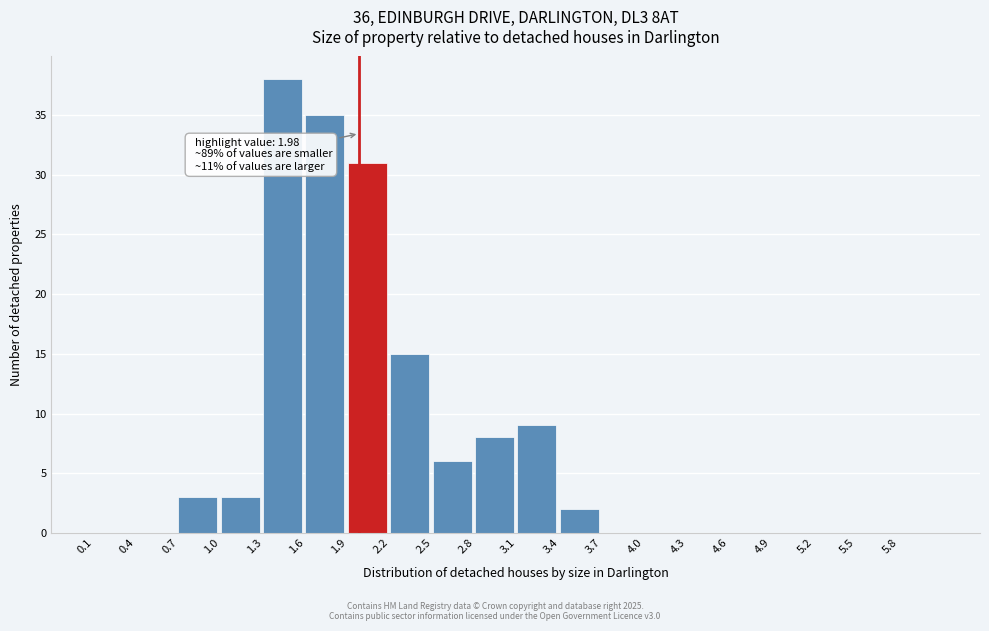

Which range on the x-axis has the tallest bar?

1.3 to 1.6